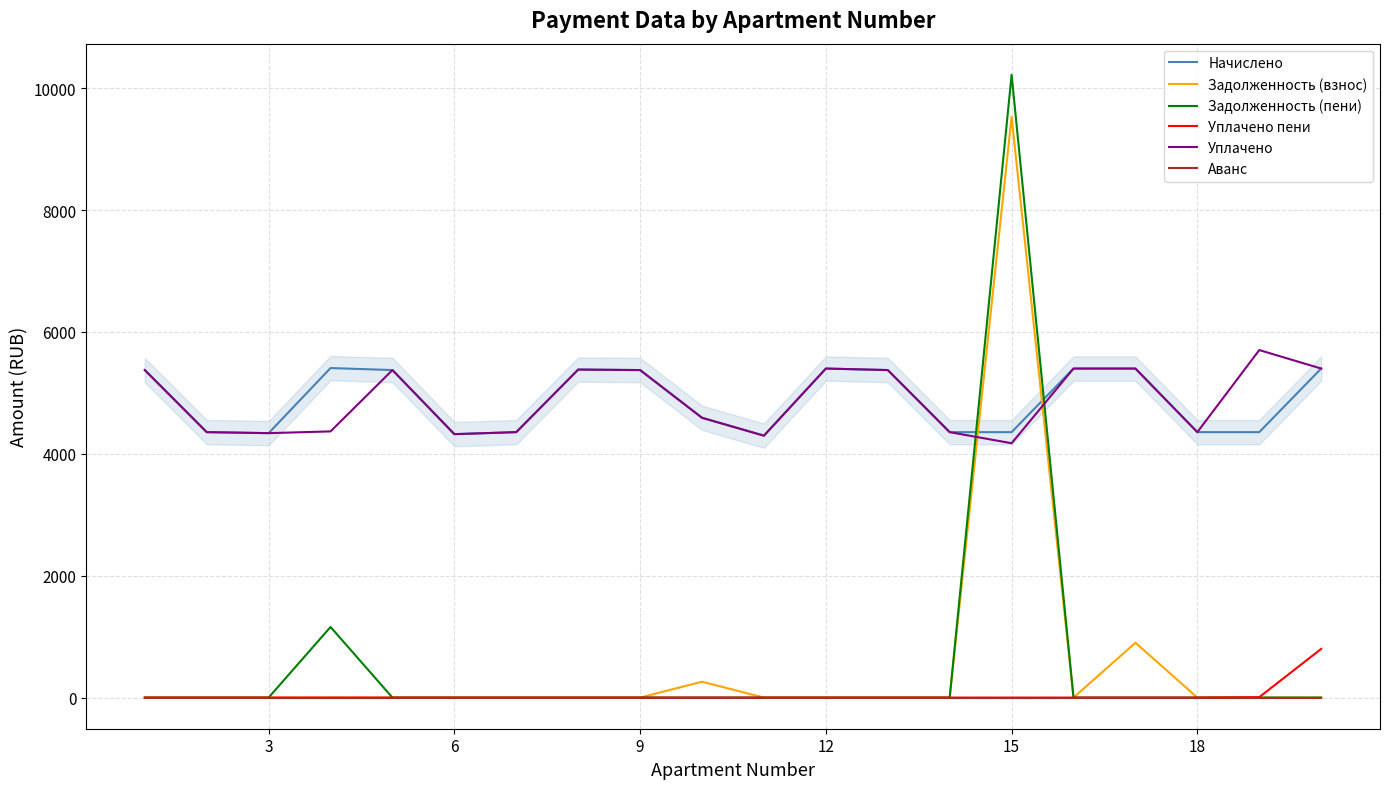

Which series has the largest range (max minus min)?

Задолженность (пени)